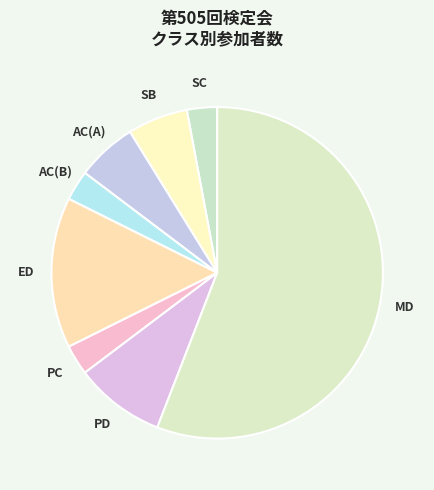

Is the sum of MD and PD greater than half?

Yes